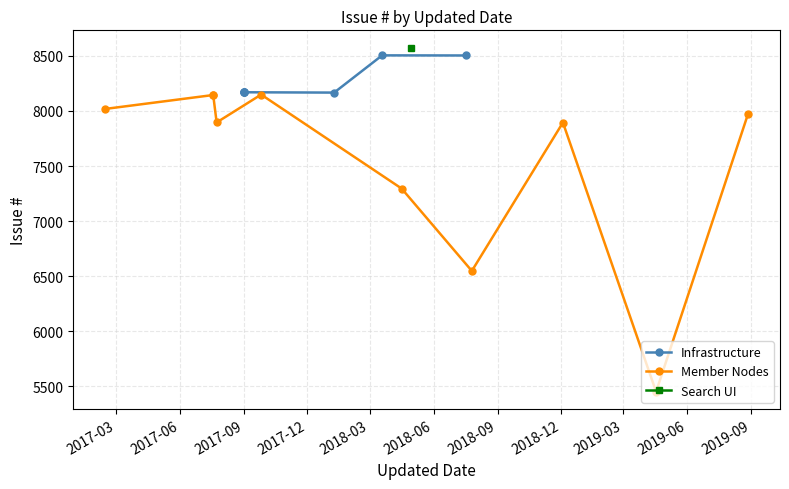

What is the approximate value at 2017-07-19, to the nearest 100?

8100